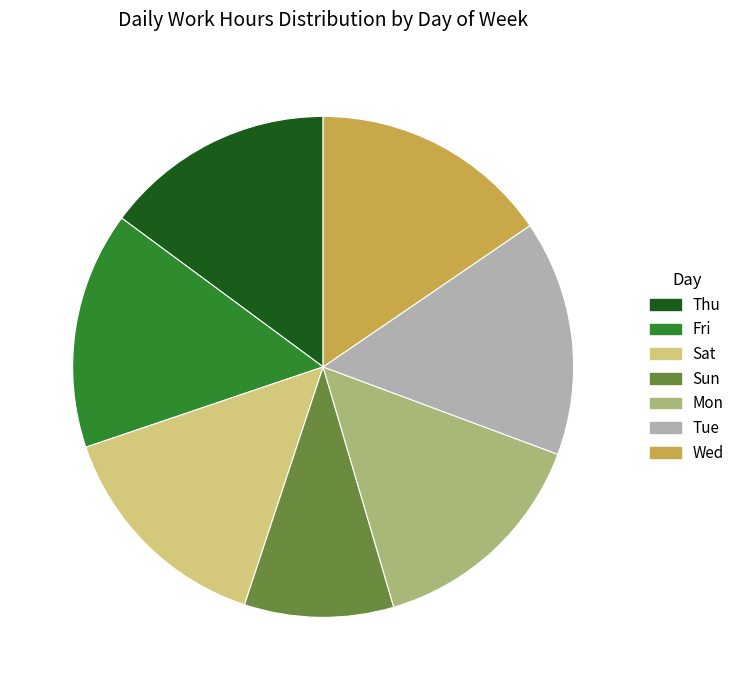

What is the ratio of the value at Sat to the value at Wed?

1.0